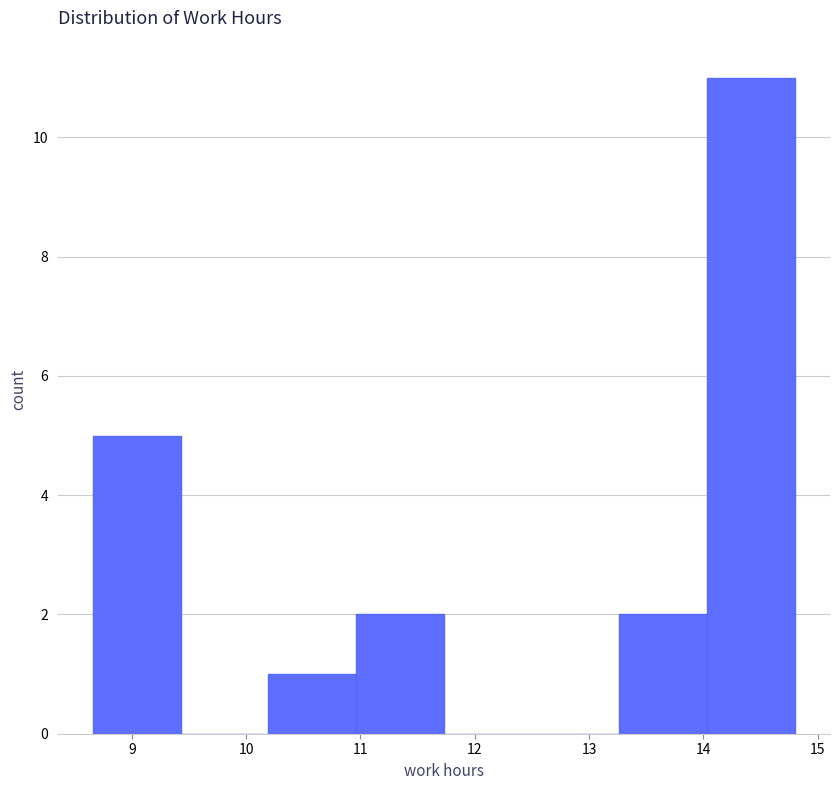

What is the height of the bar covering 13.3 to 14.0 on the x-axis? Neither the bar edges nor the heights are printed on the chart, so give them approximately, as read against the axes.

2